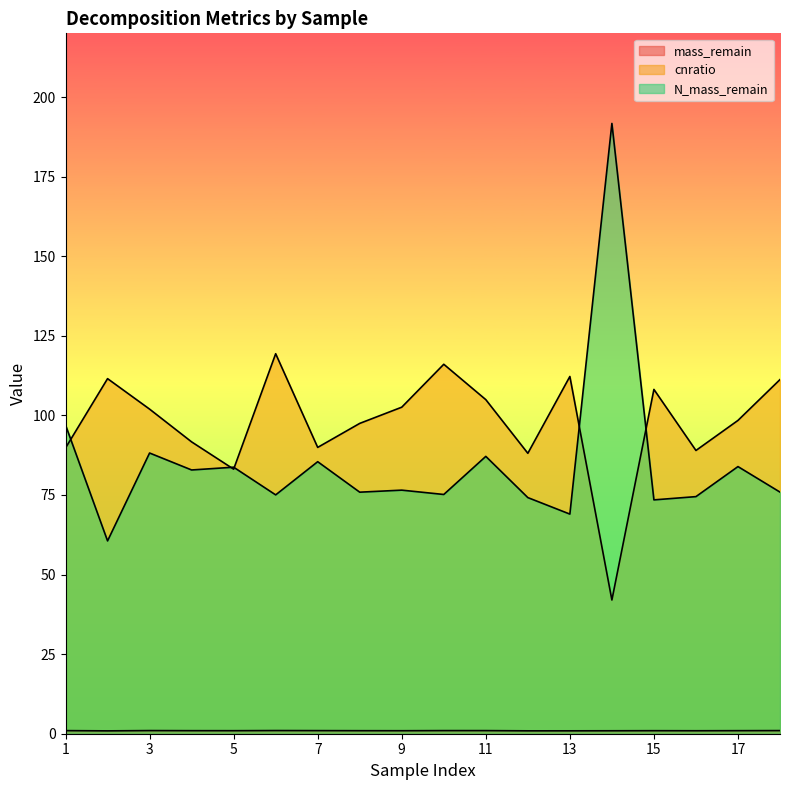

What is the highest value of the N_mass_remain series?

191.7